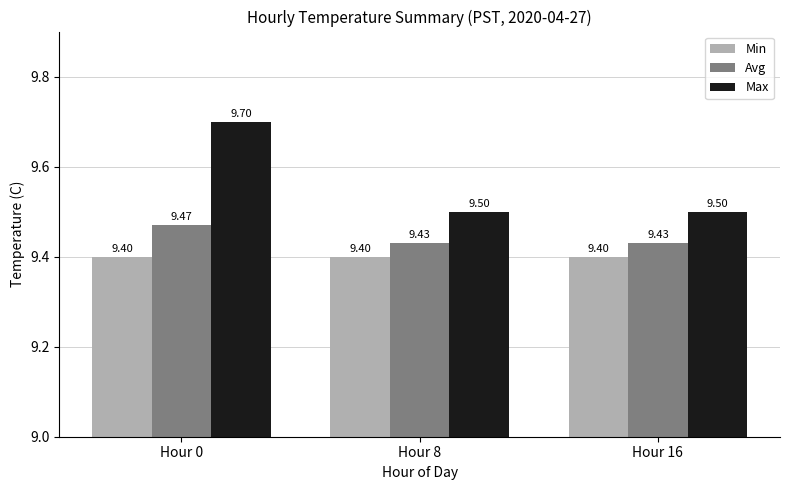

What is the average value of the Min series?

9.4